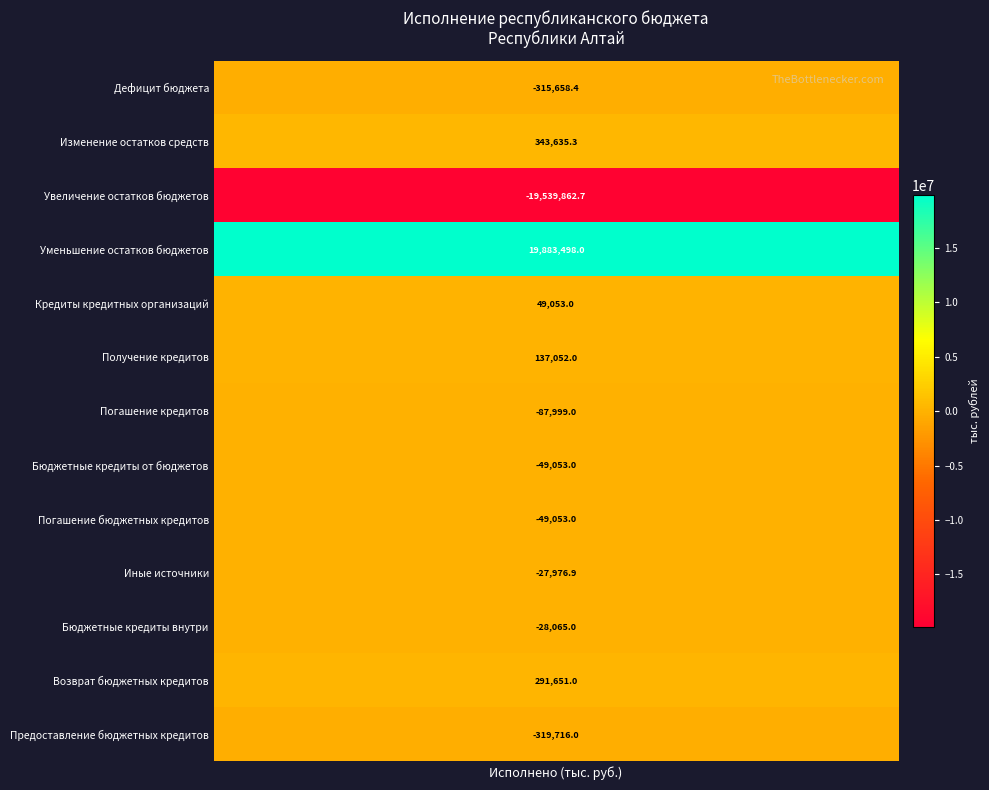

The value at Изменение остатков средств is 343635.3. True or false?

True